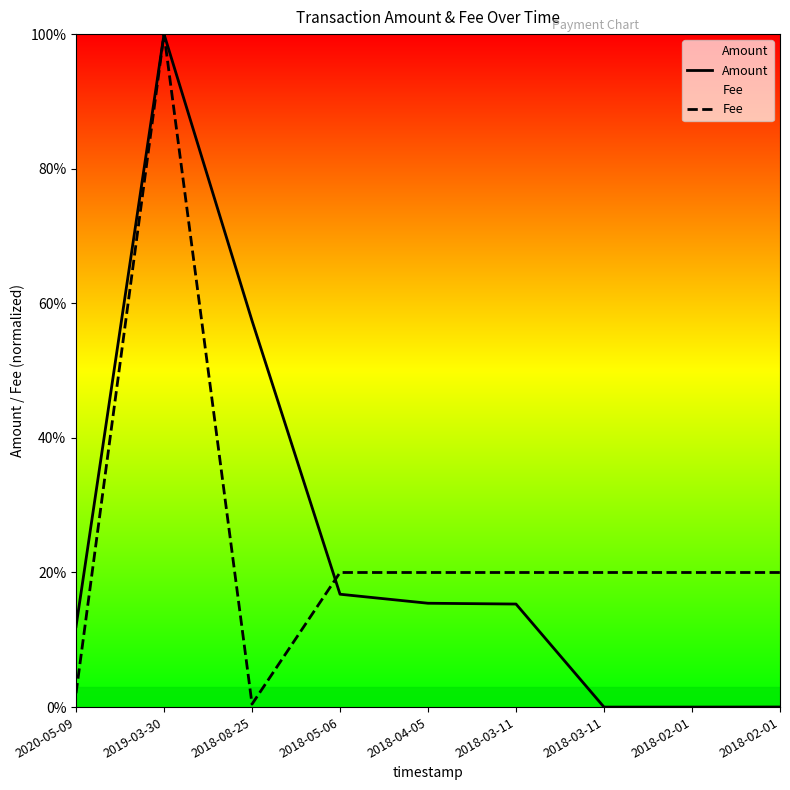

How many categories are shown in the chart?

9